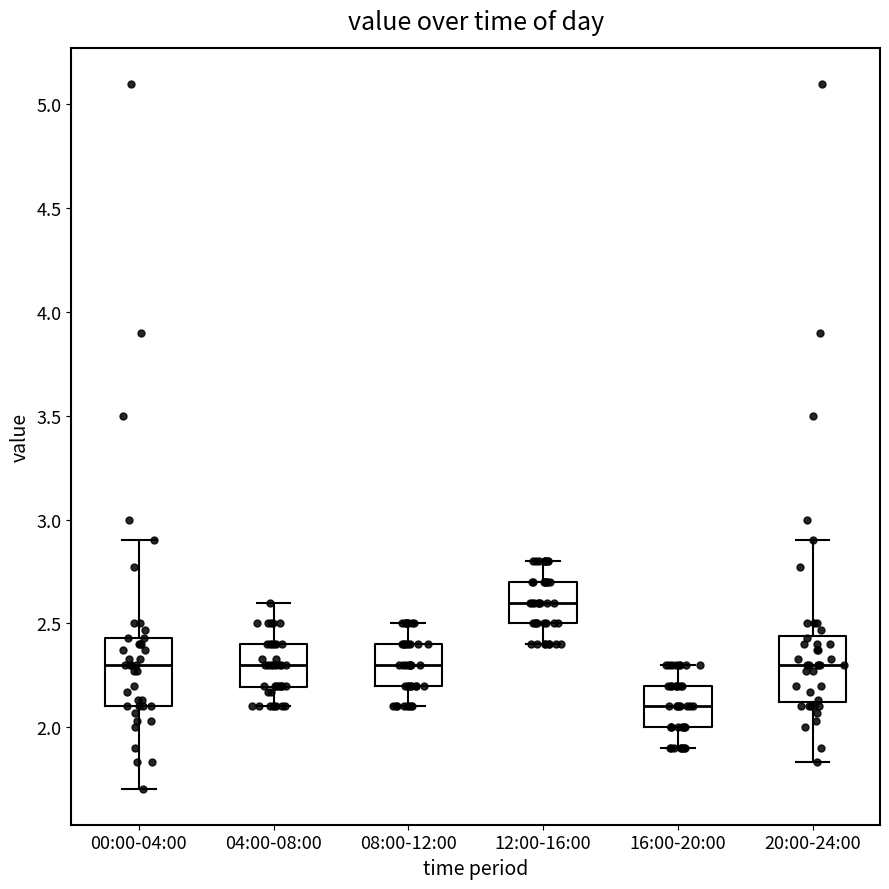

Reading left to right, transcribe this box plot: for each box, give where its median line is, the range the box spans, and where its two whiskers end, as read against the y-axis. The values are not printed on the chart, so give them approximately, as read against the axis.

00:00-04:00: median 2.30, box 2.10 to 2.45, whiskers 1.70 to 2.90
04:00-08:00: median 2.30, box 2.20 to 2.40, whiskers 2.10 to 2.60
08:00-12:00: median 2.30, box 2.20 to 2.40, whiskers 2.10 to 2.50
12:00-16:00: median 2.60, box 2.50 to 2.70, whiskers 2.40 to 2.80
16:00-20:00: median 2.10, box 2.00 to 2.20, whiskers 1.90 to 2.30
20:00-24:00: median 2.30, box 2.10 to 2.45, whiskers 1.85 to 2.90